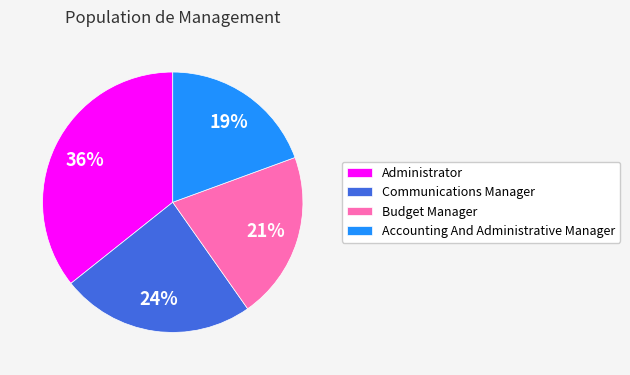

To the nearest percent, what is the average slice percentage?

25%